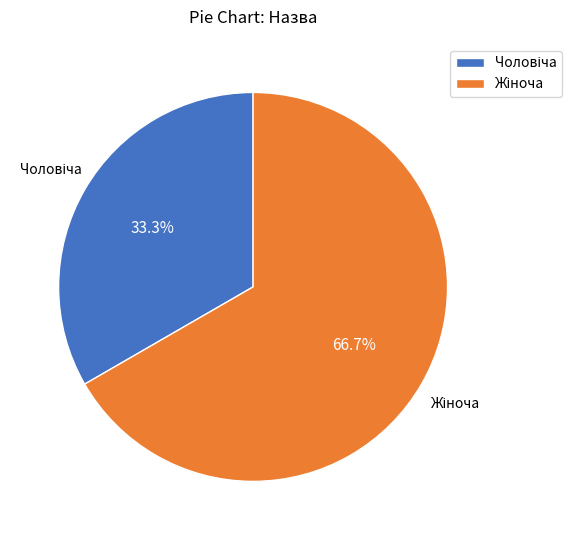

What is the change in value from Чоловіча to Жіноча?

+1